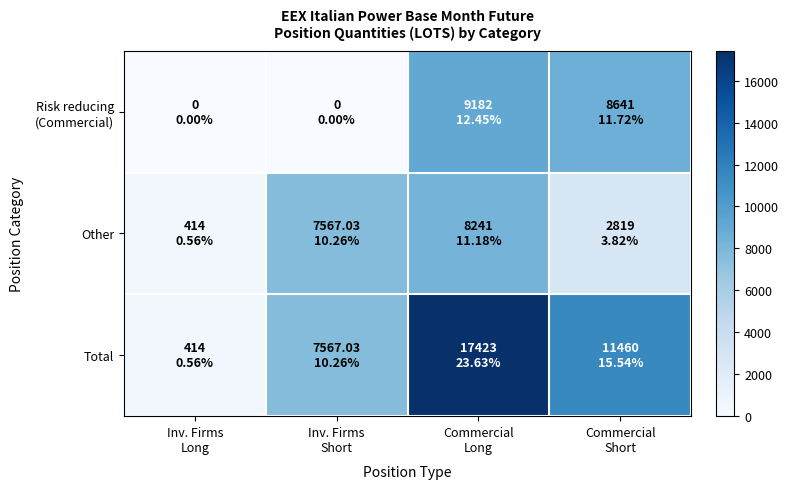

List the series in order of their peak value, lowest first.

Other, Risk reducing (Commercial), Total